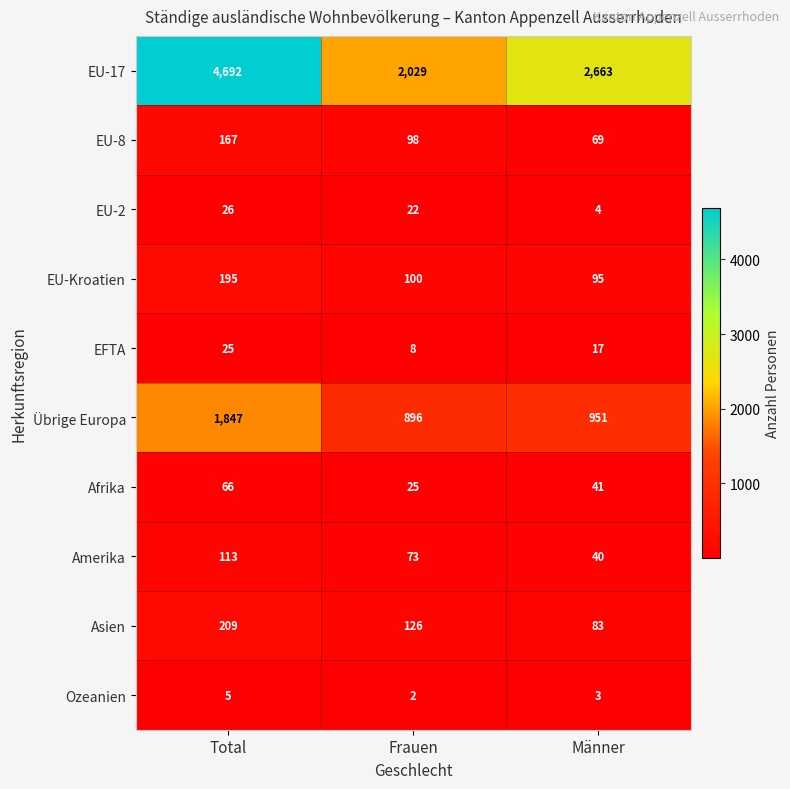

What is the total value across all series at Total?

7345